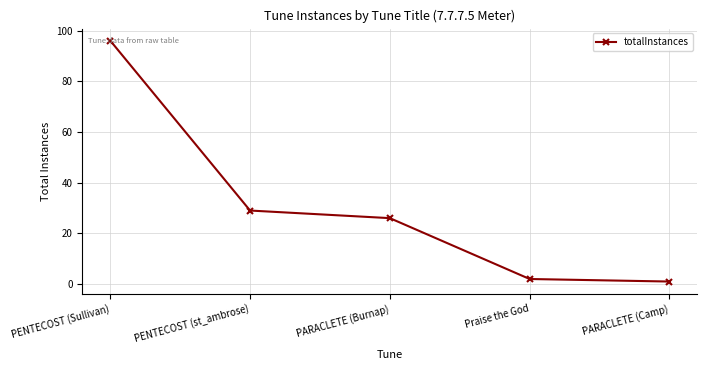

At which label does the data first exceed 26?

PENTECOST (Sullivan)